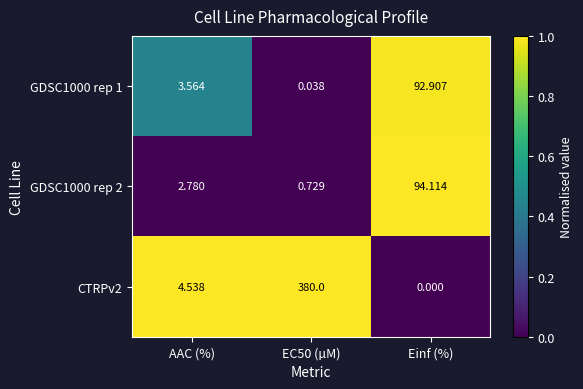

Is the value of GDSC1000 rep 2 at AAC (%) greater than the value of GDSC1000 rep 1 at AAC (%)?

No